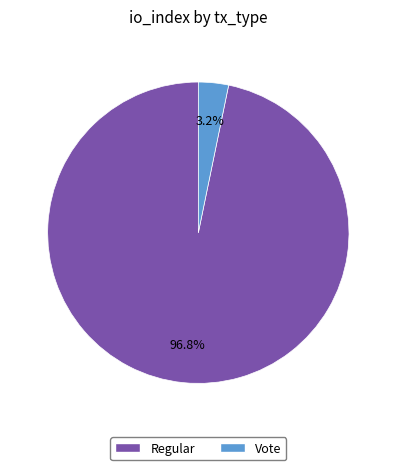

To the nearest percent, what is the difference between the largest and smallest slice percentages?

94%